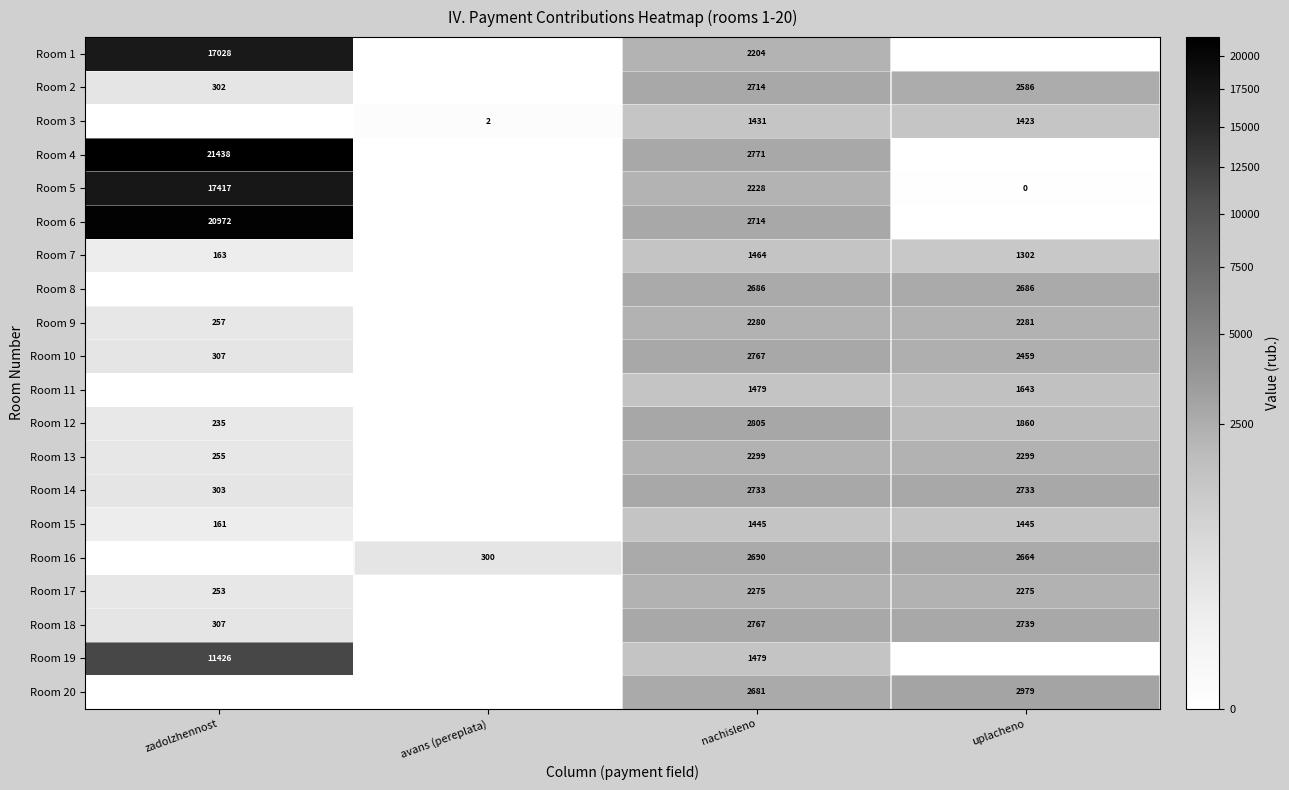

Is it true that Room 13 equals 3500 at uplacheno?

False